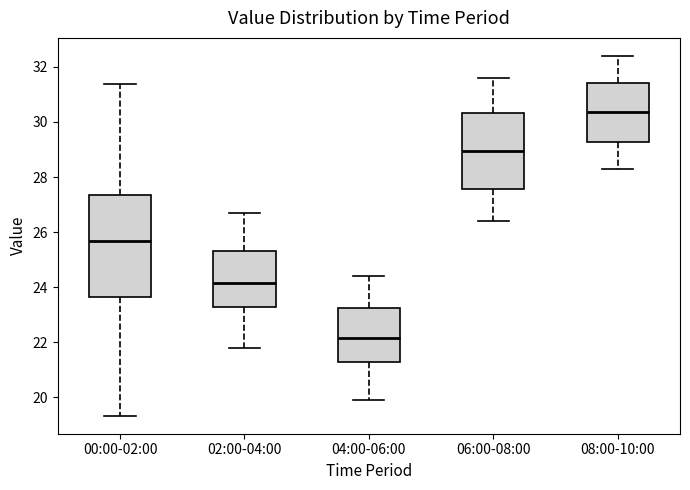

Which box's median line is the highest?

08:00-10:00